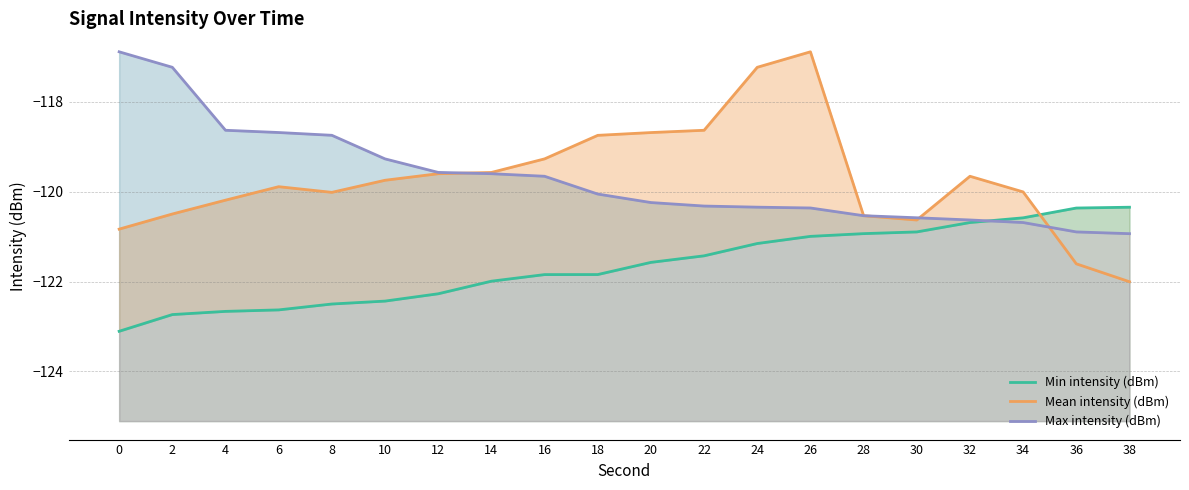

True or false: Min intensity (dBm) has more than 0 interior local peaks.

False